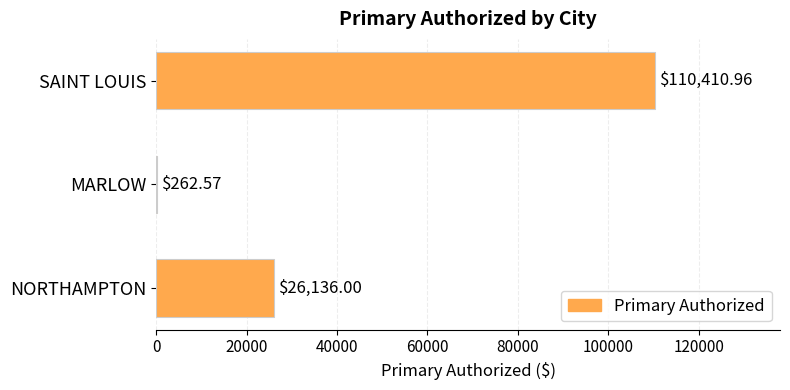

Between MARLOW and NORTHAMPTON, which is larger?

NORTHAMPTON